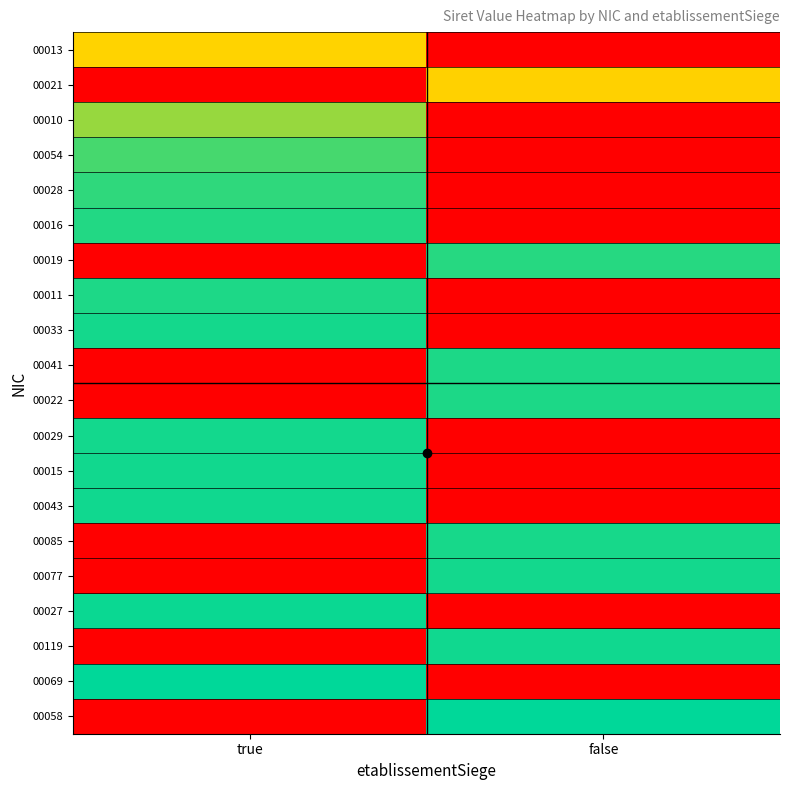

At which category is the sum across all series the highest?

true